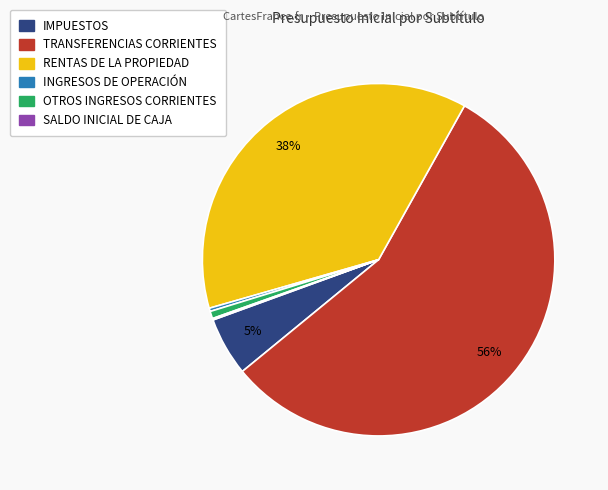

What percentage is the IMPUESTOS slice, to the nearest percent?

5%